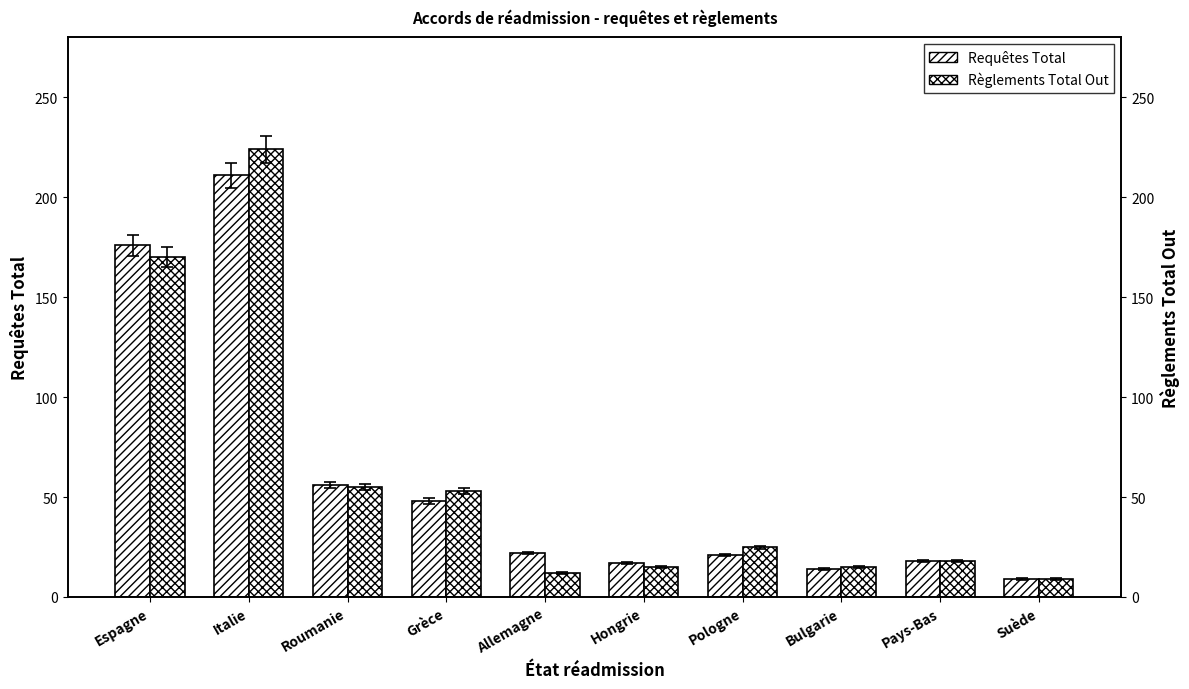

Is the value of Requêtes Total at Pologne greater than the value of Règlements Total Out at Pays-Bas?

Yes